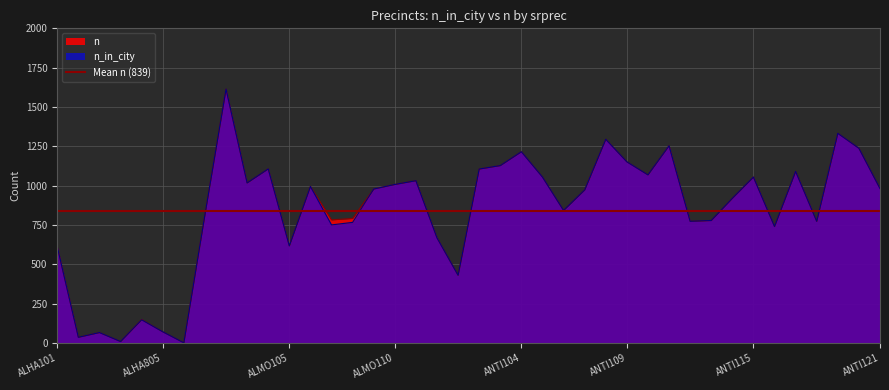

Reading left to right, what are all the values shown in this chart?

n_in_city: 612	37	67	10	148	72	2	816	1614	1018	1107	618	995	751	767	979	1008	1032	669	431	1106	1128	1216	1055	843	973	1295	1152	1069	1254	774	779	920	1055	741	1091	774	1333	1238	982
n: 612	37	67	10	150	72	2	816	1614	1018	1107	618	996	783	792	979	1008	1032	669	431	1106	1128	1216	1055	843	973	1295	1152	1069	1254	774	779	920	1055	741	1091	774	1333	1238	982